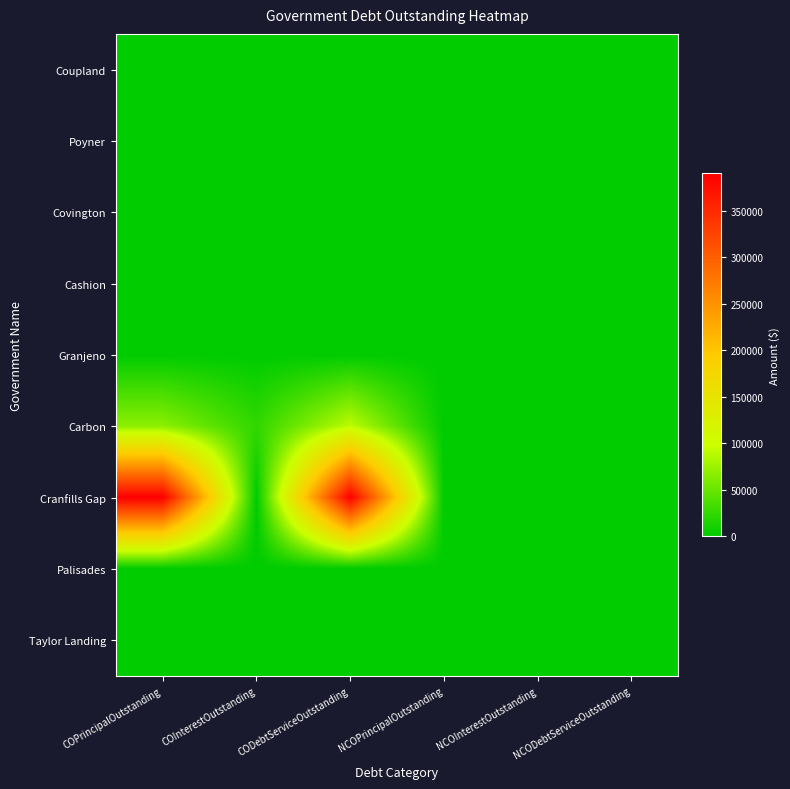

Reading left to right, transcribe all the data shown in this chart.

Coupland: COPrincipalOutstanding=0.0	COInterestOutstanding=0.0	CODebtServiceOutstanding=0.0	NCOPrincipalOutstanding=0.0	NCOInterestOutstanding=0.0	NCODebtServiceOutstanding=0.0
Poyner: COPrincipalOutstanding=0.0	COInterestOutstanding=0.0	CODebtServiceOutstanding=0.0	NCOPrincipalOutstanding=0.0	NCOInterestOutstanding=0.0	NCODebtServiceOutstanding=0.0
Covington: COPrincipalOutstanding=0.0	COInterestOutstanding=0.0	CODebtServiceOutstanding=0.0	NCOPrincipalOutstanding=0.0	NCOInterestOutstanding=0.0	NCODebtServiceOutstanding=0.0
Cashion: COPrincipalOutstanding=0.0	COInterestOutstanding=0.0	CODebtServiceOutstanding=0.0	NCOPrincipalOutstanding=0.0	NCOInterestOutstanding=0.0	NCODebtServiceOutstanding=0.0
Granjeno: COPrincipalOutstanding=0.0	COInterestOutstanding=0.0	CODebtServiceOutstanding=0.0	NCOPrincipalOutstanding=0.0	NCOInterestOutstanding=0.0	NCODebtServiceOutstanding=0.0
Carbon: COPrincipalOutstanding=67000.0	COInterestOutstanding=23753.0	CODebtServiceOutstanding=90752.9	NCOPrincipalOutstanding=0.0	NCOInterestOutstanding=0.0	NCODebtServiceOutstanding=0.0
Cranfills Gap: COPrincipalOutstanding=390000.0	COInterestOutstanding=0.0	CODebtServiceOutstanding=390000.0	NCOPrincipalOutstanding=0.0	NCOInterestOutstanding=0.0	NCODebtServiceOutstanding=0.0
Palisades: COPrincipalOutstanding=0.0	COInterestOutstanding=0.0	CODebtServiceOutstanding=0.0	NCOPrincipalOutstanding=0.0	NCOInterestOutstanding=0.0	NCODebtServiceOutstanding=0.0
Taylor Landing: COPrincipalOutstanding=0.0	COInterestOutstanding=0.0	CODebtServiceOutstanding=0.0	NCOPrincipalOutstanding=0.0	NCOInterestOutstanding=0.0	NCODebtServiceOutstanding=0.0